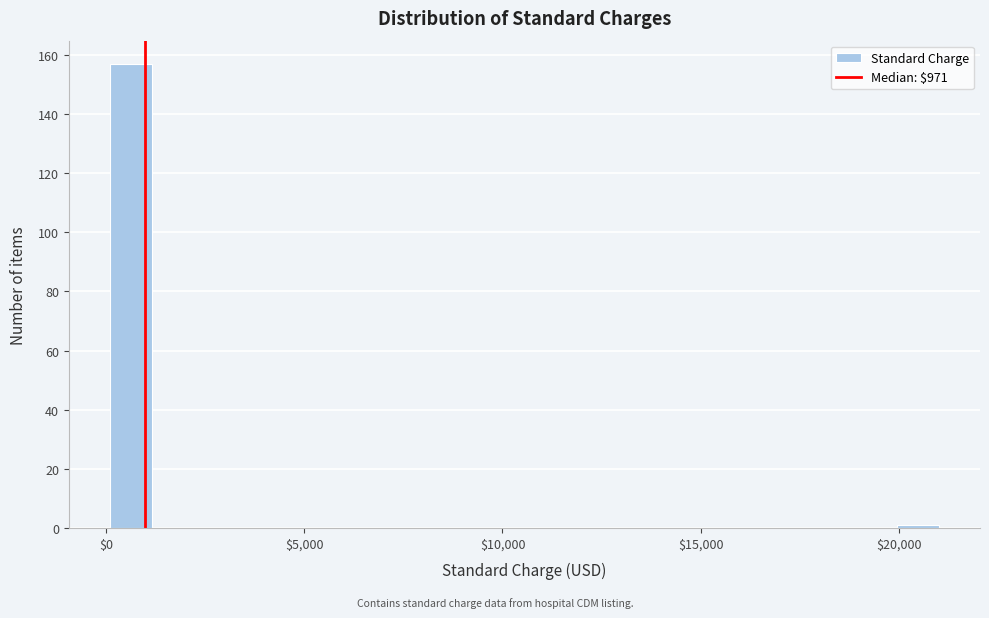

Around what value on the x-axis is the tallest bar? Give the approximate position of its centre, as read against the axis.

500